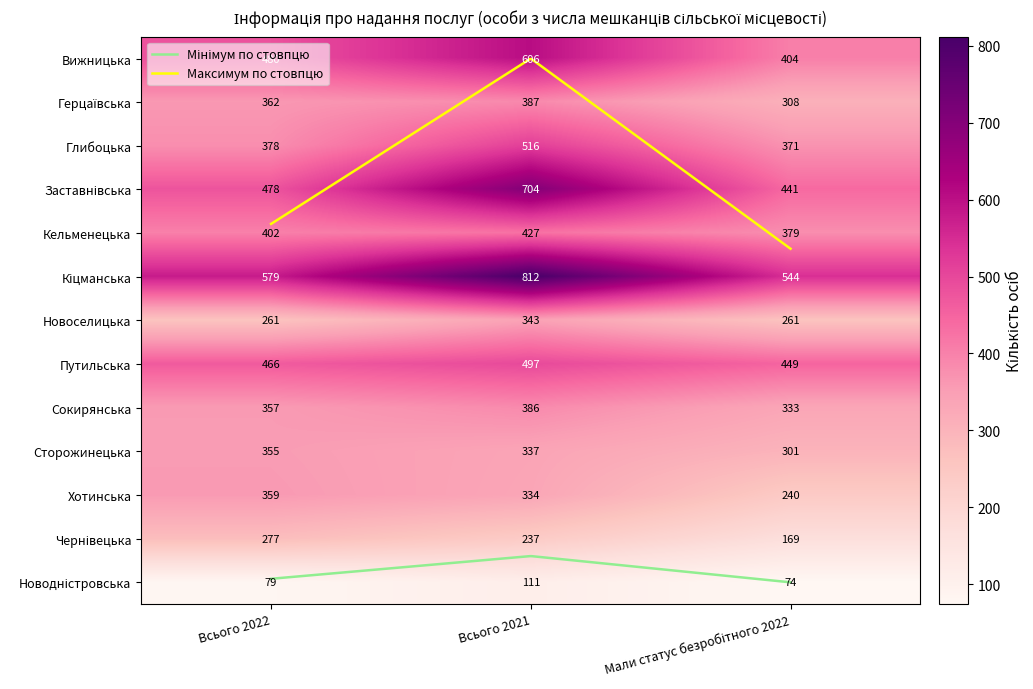

Reading left to right, extract all data points from this chart.

Вижницька: Всього 2022=480	Всього 2021=606	Мали статус безробітного 2022=404
Герцаївська: Всього 2022=362	Всього 2021=387	Мали статус безробітного 2022=308
Глибоцька: Всього 2022=378	Всього 2021=516	Мали статус безробітного 2022=371
Заставнівська: Всього 2022=478	Всього 2021=704	Мали статус безробітного 2022=441
Кельменецька: Всього 2022=402	Всього 2021=427	Мали статус безробітного 2022=379
Кіцманська: Всього 2022=579	Всього 2021=812	Мали статус безробітного 2022=544
Новоселицька: Всього 2022=261	Всього 2021=343	Мали статус безробітного 2022=261
Путильська: Всього 2022=466	Всього 2021=497	Мали статус безробітного 2022=449
Сокирянська: Всього 2022=357	Всього 2021=386	Мали статус безробітного 2022=333
Сторожинецька: Всього 2022=355	Всього 2021=337	Мали статус безробітного 2022=301
Хотинська: Всього 2022=359	Всього 2021=334	Мали статус безробітного 2022=240
Чернівецька: Всього 2022=277	Всього 2021=237	Мали статус безробітного 2022=169
Новодністровська: Всього 2022=79	Всього 2021=111	Мали статус безробітного 2022=74